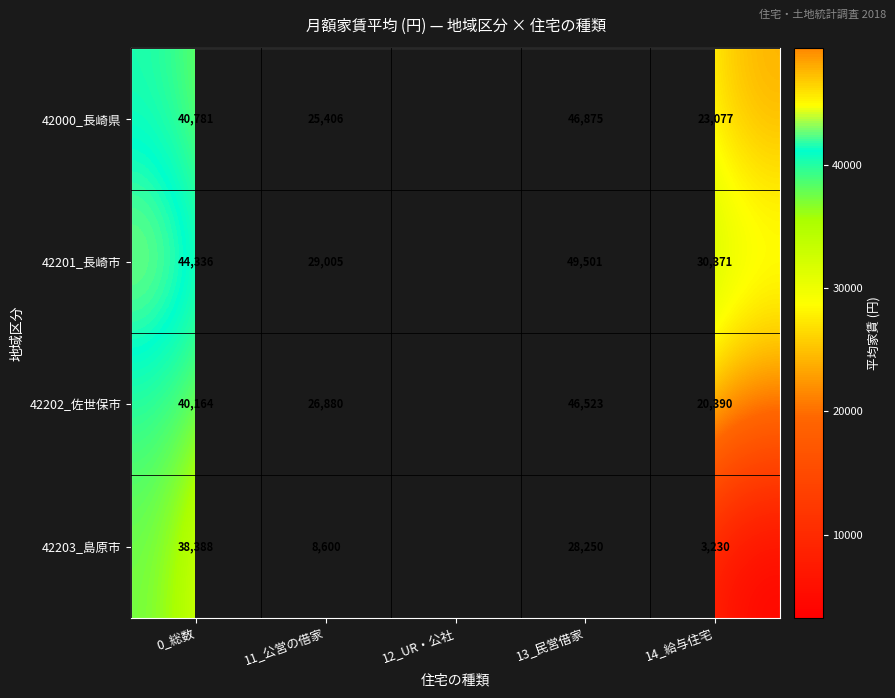

At 14_給与住宅, list the series in order from largest to smallest.

42201_長崎市, 42000_長崎県, 42202_佐世保市, 42203_島原市